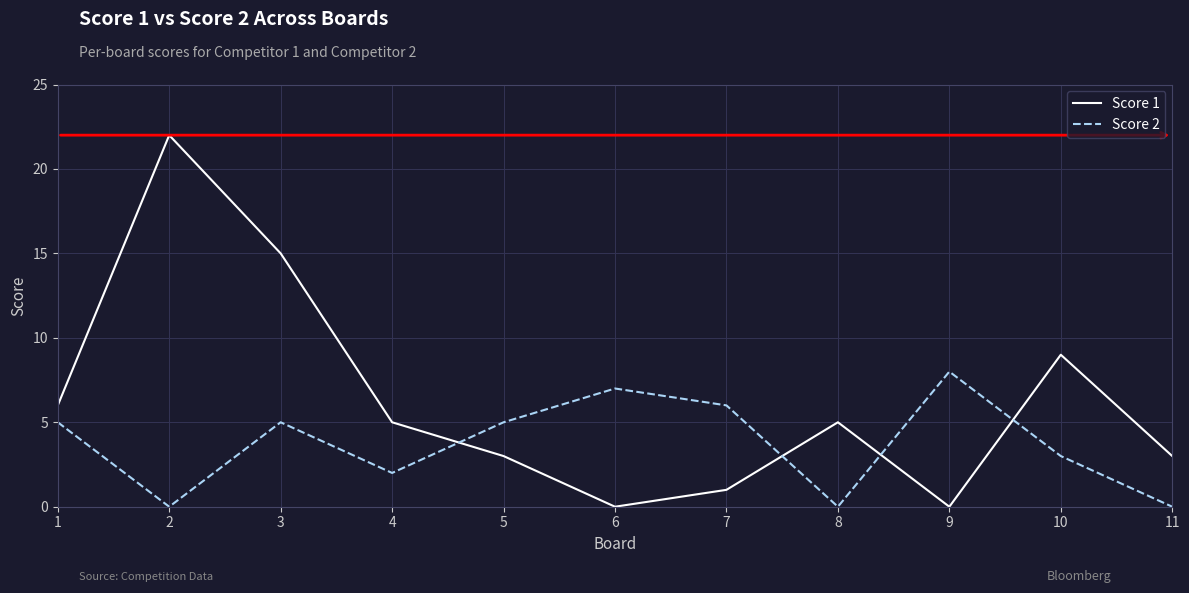

How many distinct data groups are displayed?

2